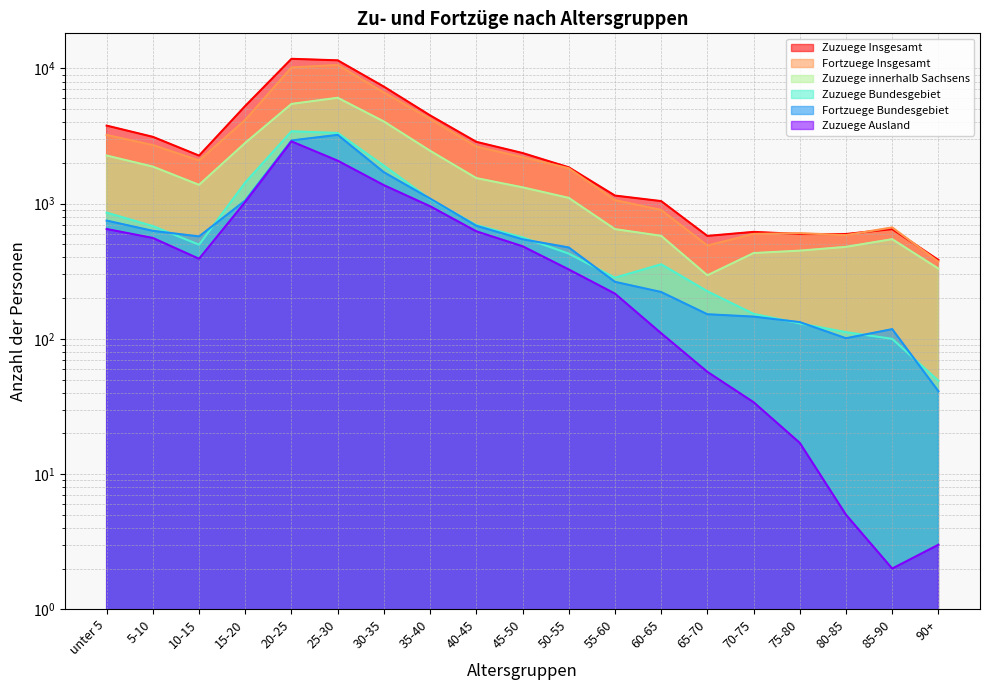

True or false: Fortzuege Insgesamt has more than 2 interior local peaks.

True